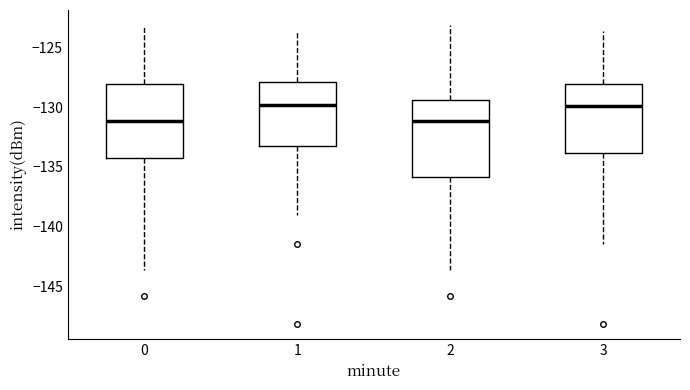

Reading left to right, transcribe this box plot: for each box, give where its median line is, the range the box spans, and where its two whiskers end, as read against the y-axis. The values are not printed on the chart, so give them approximately, as read against the axis.

0: median -131.0, box -134.5 to -128.0, whiskers -143.5 to -123.0
1: median -130.0, box -133.5 to -128.0, whiskers -139.0 to -123.5
2: median -131.0, box -136.0 to -129.5, whiskers -143.5 to -123.0
3: median -130.0, box -134.0 to -128.0, whiskers -141.5 to -123.5